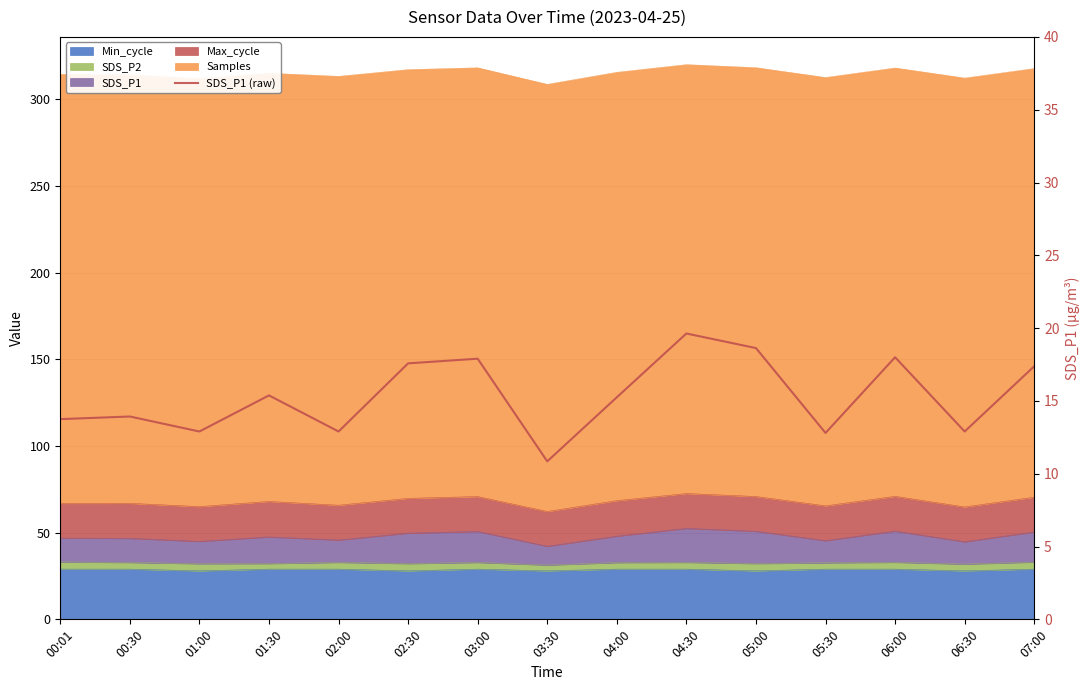

How many interior local peaks (higher than both neighbors) does the data have?

5